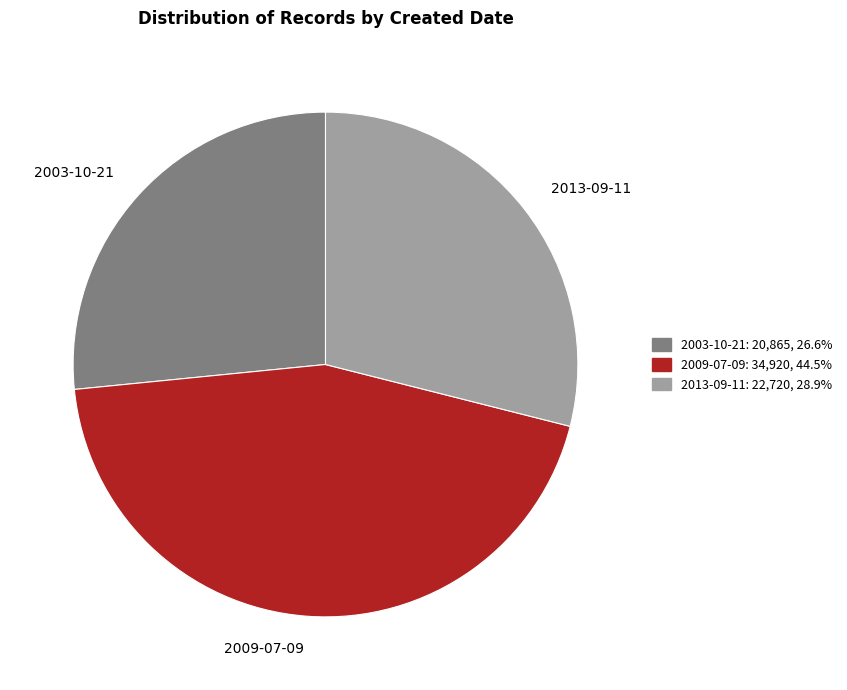

Which slice is the smallest?

2003-10-21